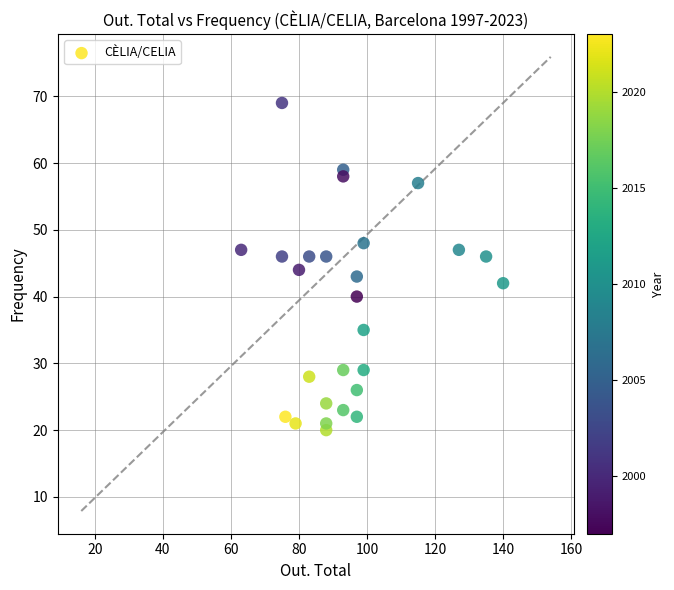

What is the range of X values (max minus min)?

77